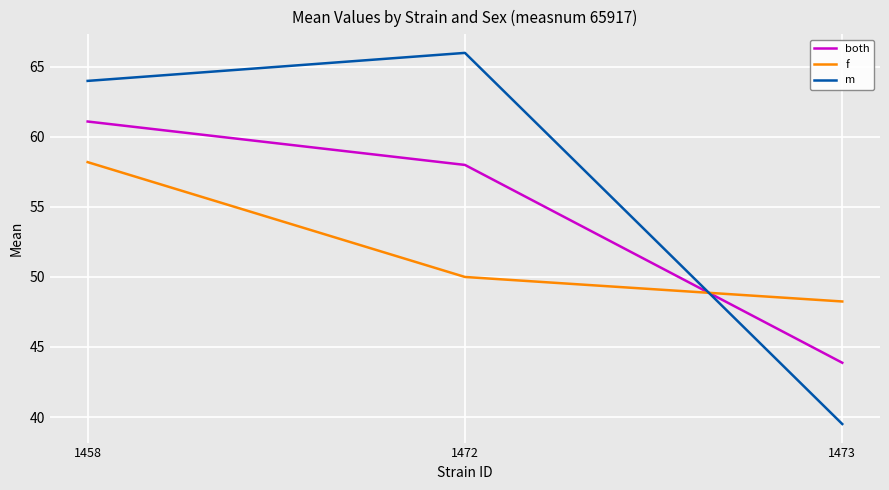

Is the value of f at 1472 greater than the value of m at 1473?

Yes